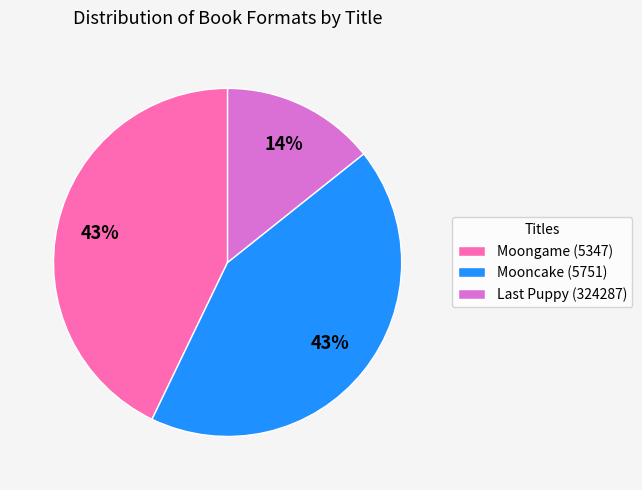

Count the number of slices in the pie.

3